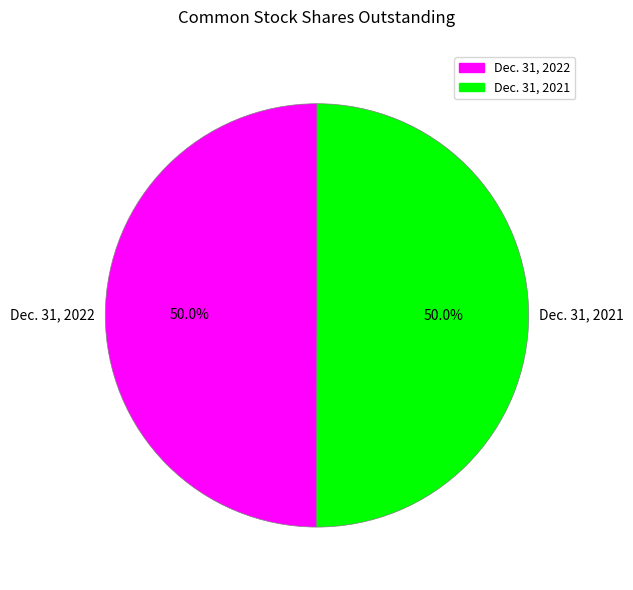

What percentage is the Dec. 31, 2021 slice, to the nearest percent?

50%